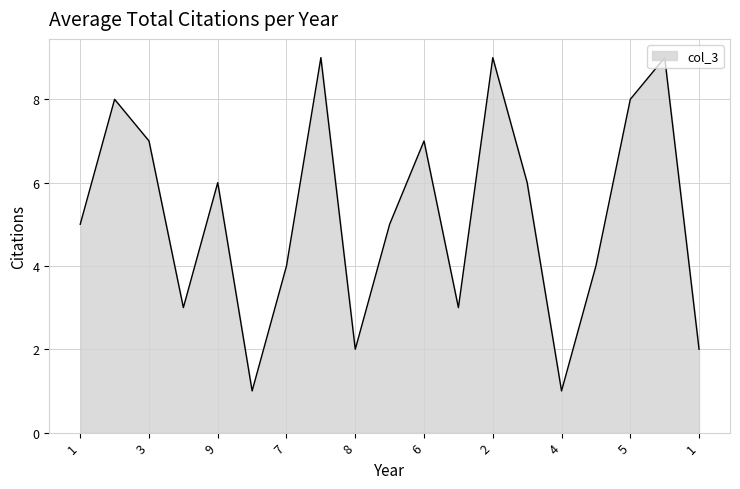

What is the difference between the maximum and minimum values?

8